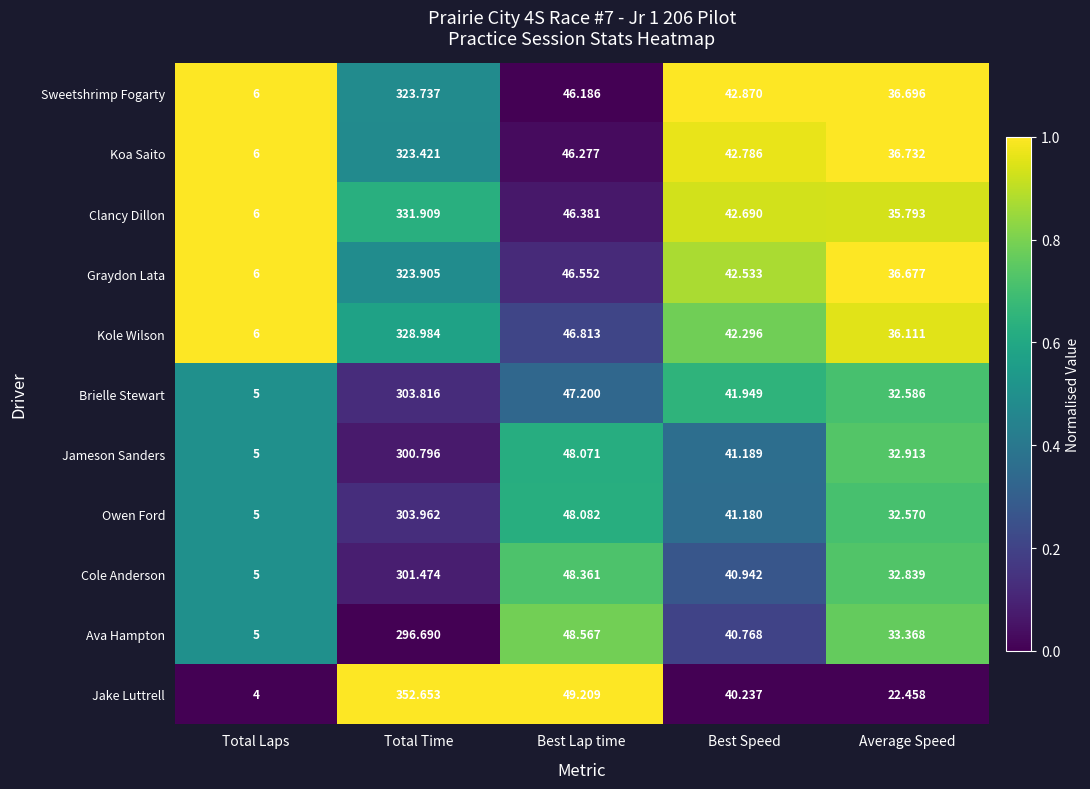

At which label does Jameson Sanders reach its peak?

Total Time